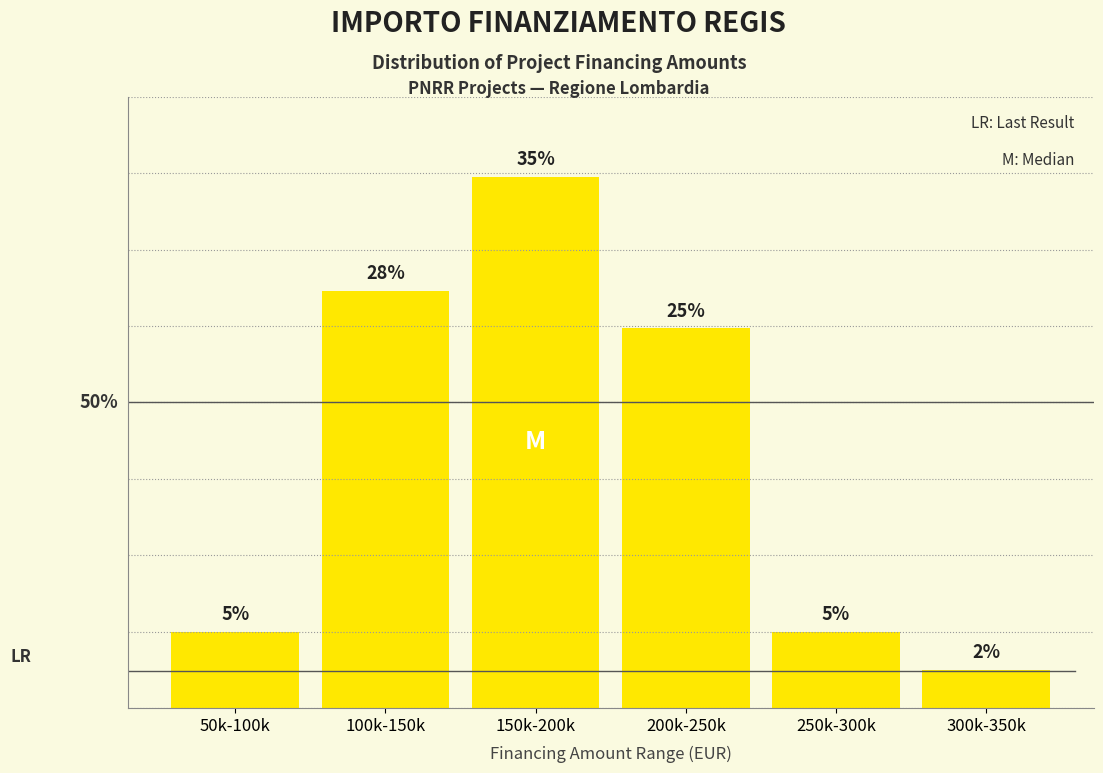

What is the label of the 6th bar from the left?

300k-350k